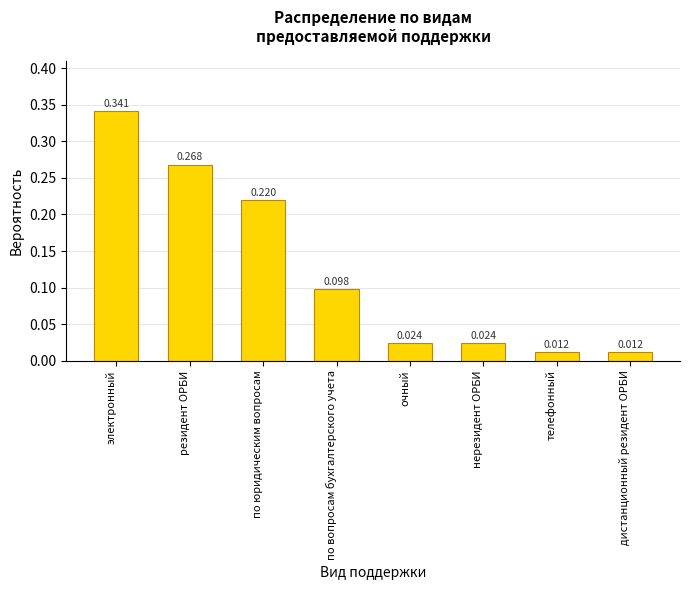

At which category does the chart reach its peak across all series?

электронный